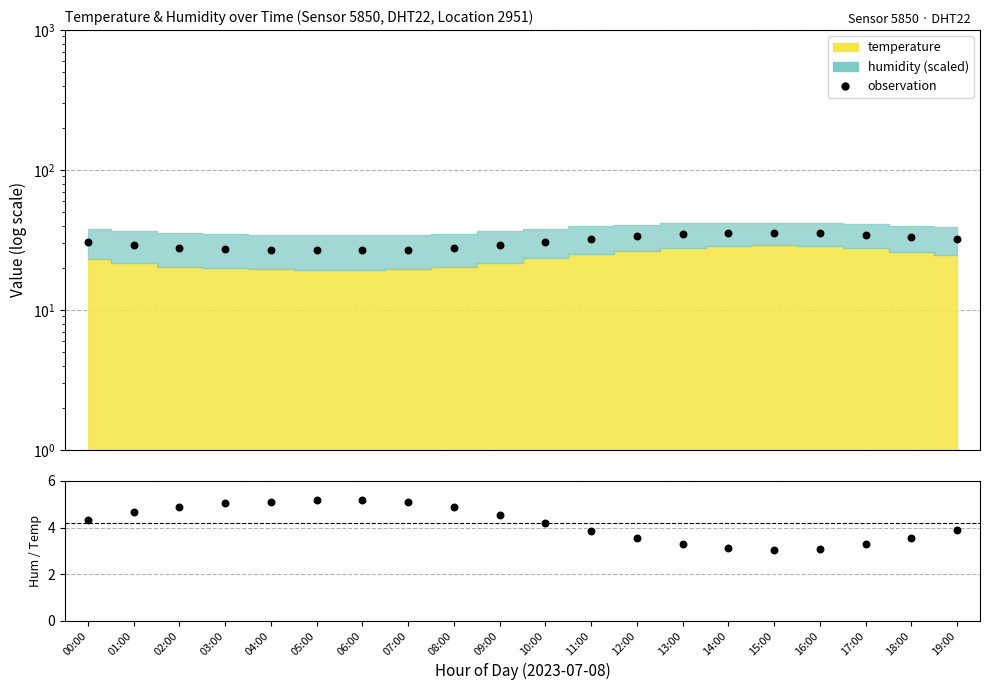

At how many categories does at least one series exceed 15?

20